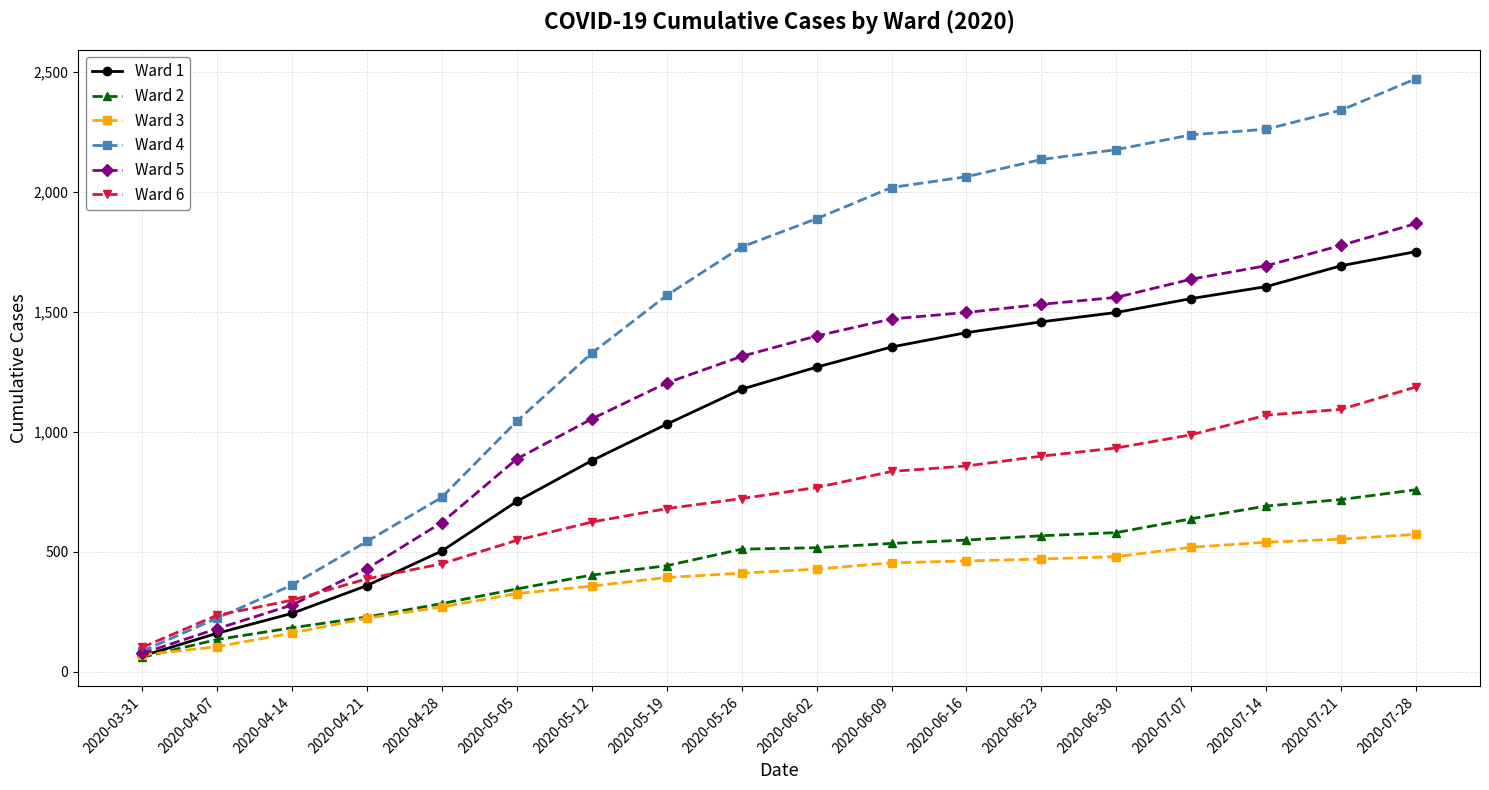

What is the difference between the maximum and minimum values in the Ward 6 series?

1087